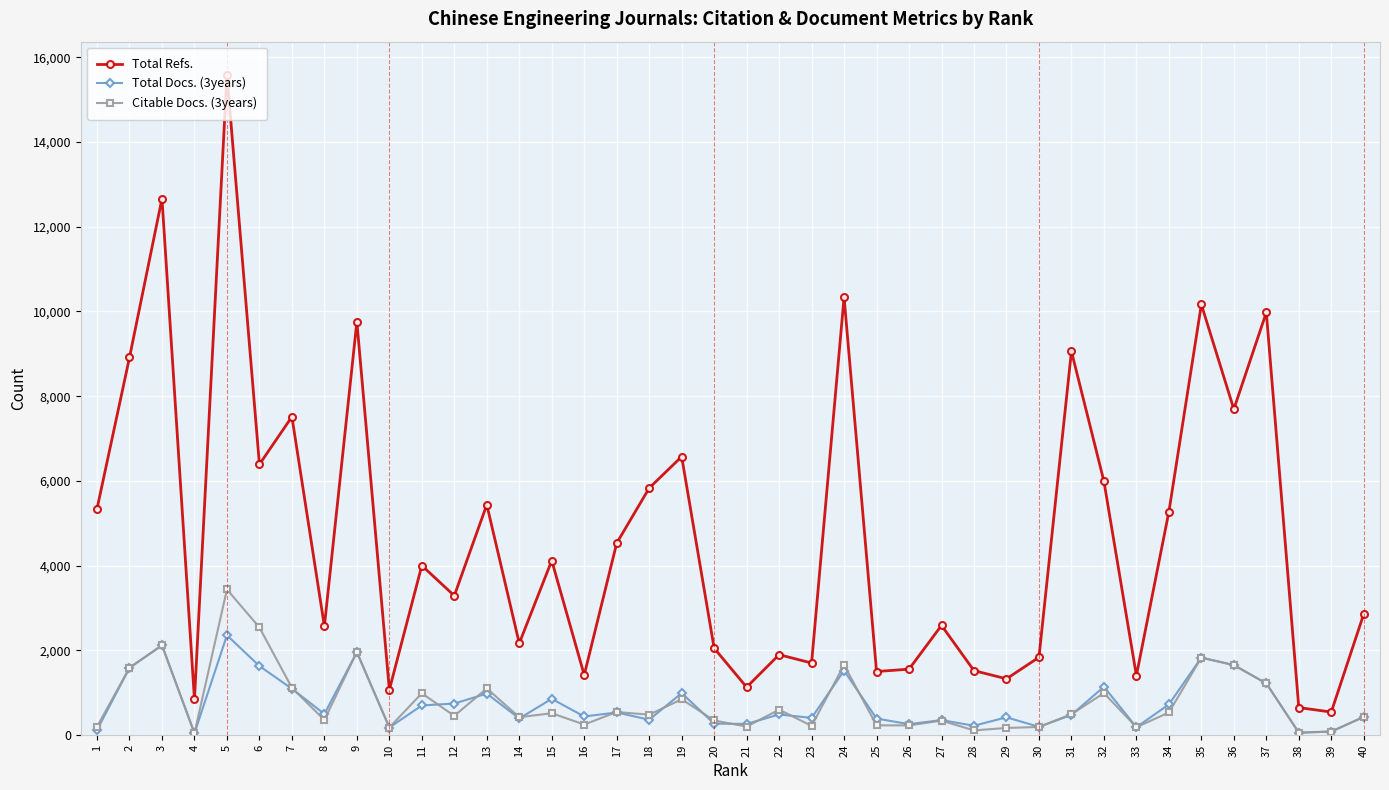

Is it true that Total Refs. equals 2420 at 16?

False